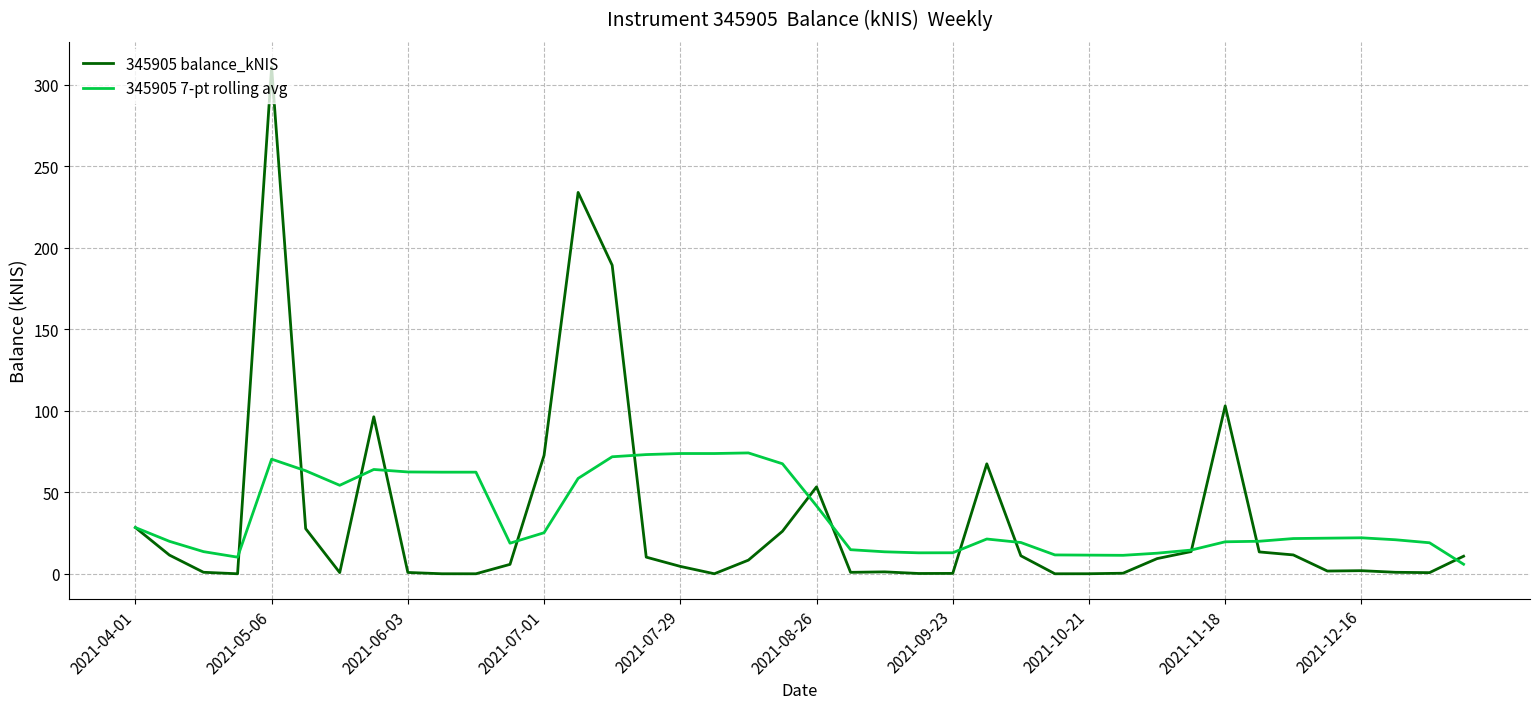

Which series has the widest spread of values?

345905 balance_kNIS